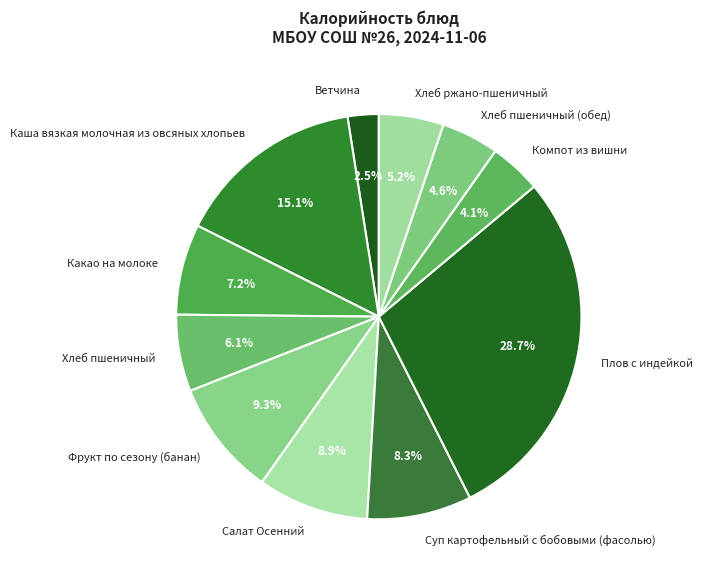

To the nearest percent, what percentage of the pie is Хлеб пшеничный (обед)?

5%